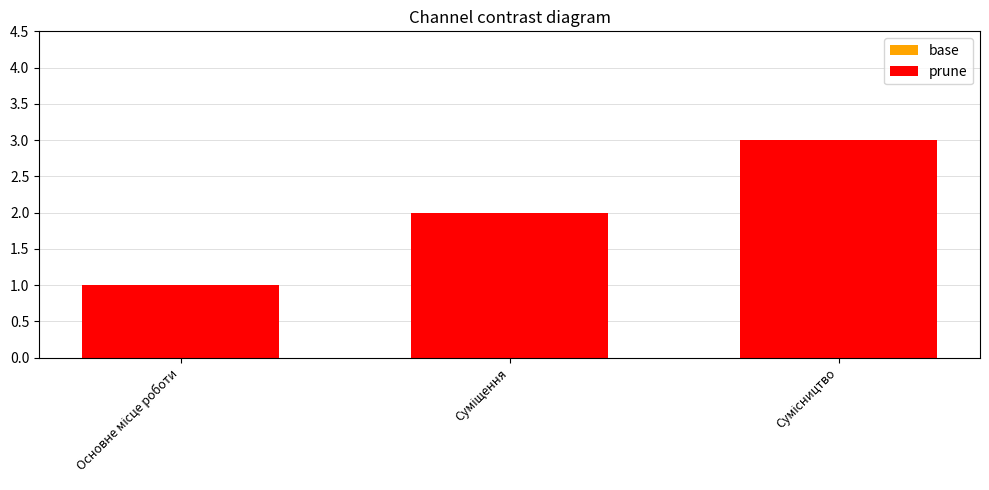

True or false: prune has a value of 1 at Суміщення.

False